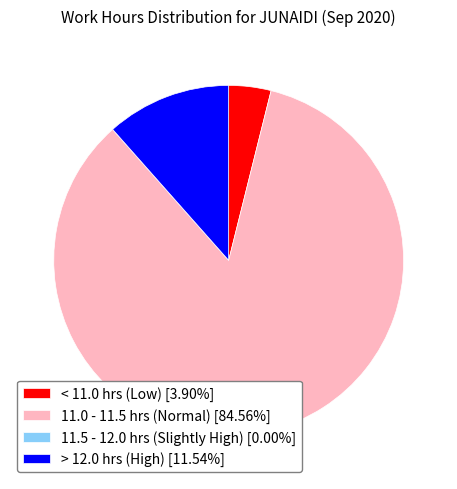

Does any single category account for the majority?

Yes